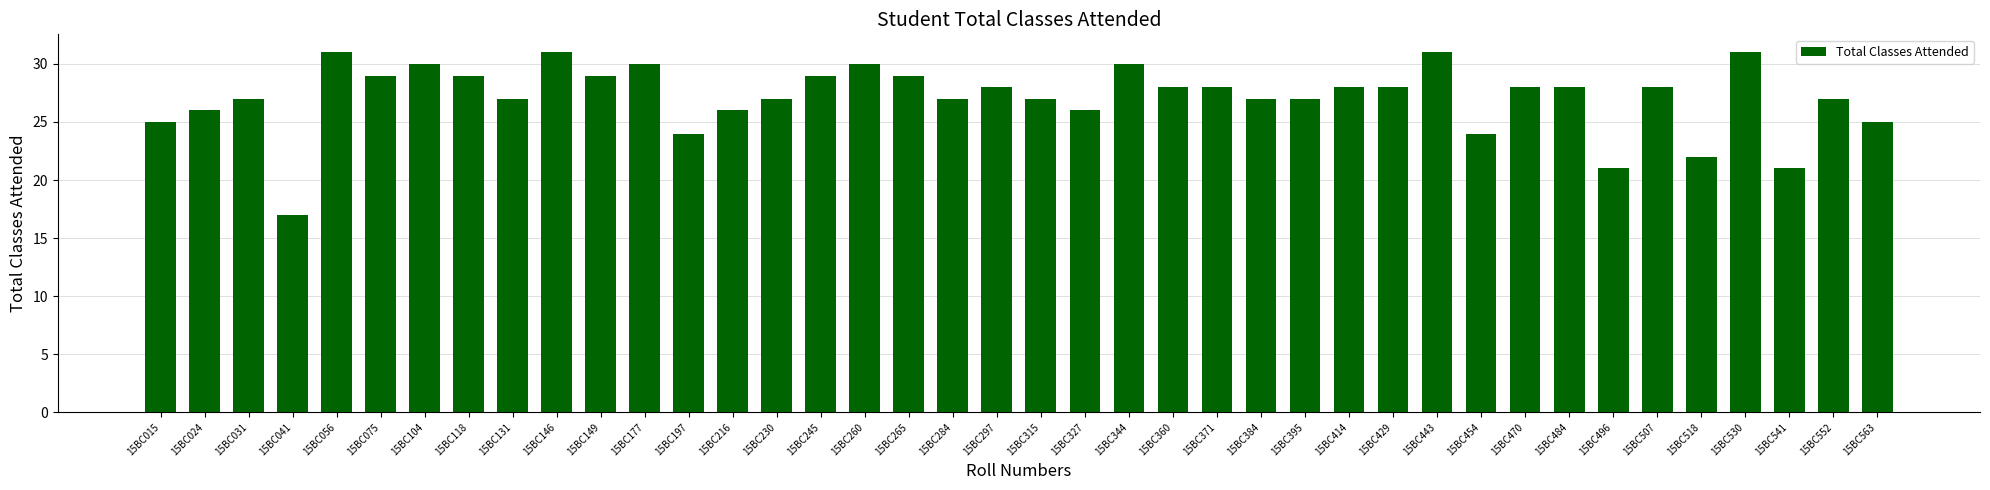

What is the sum of the values at 15BC265 and 15BC131?

56